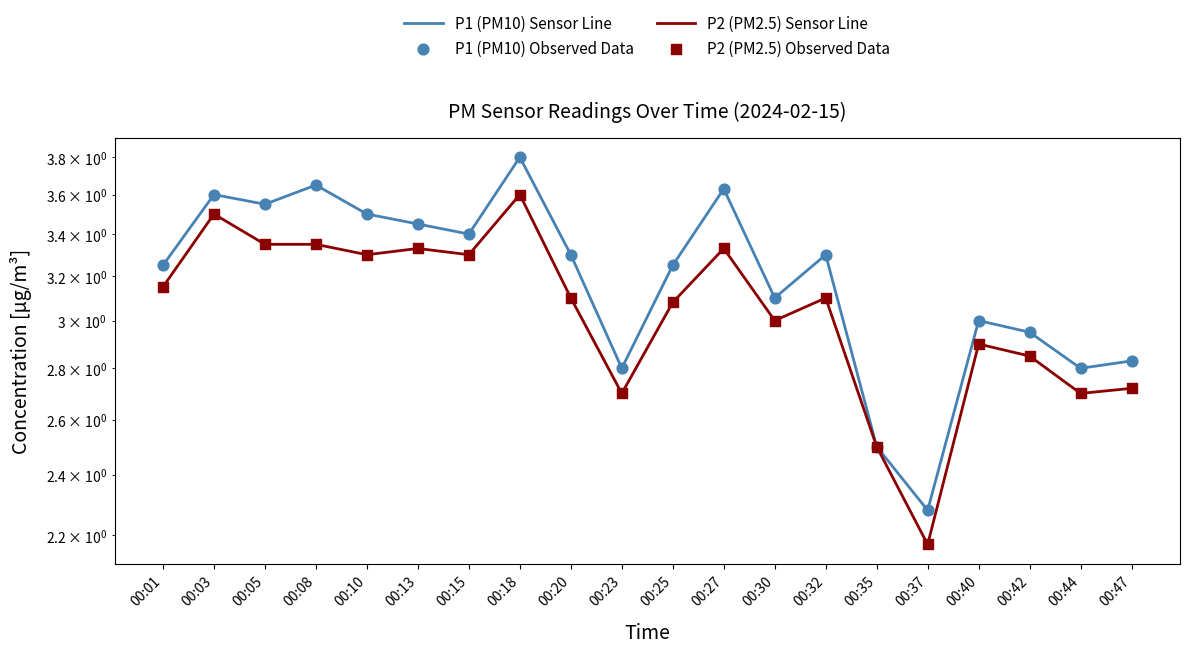

Which series reaches the minimum Y coordinate?

P2 (PM2.5) Sensor Line